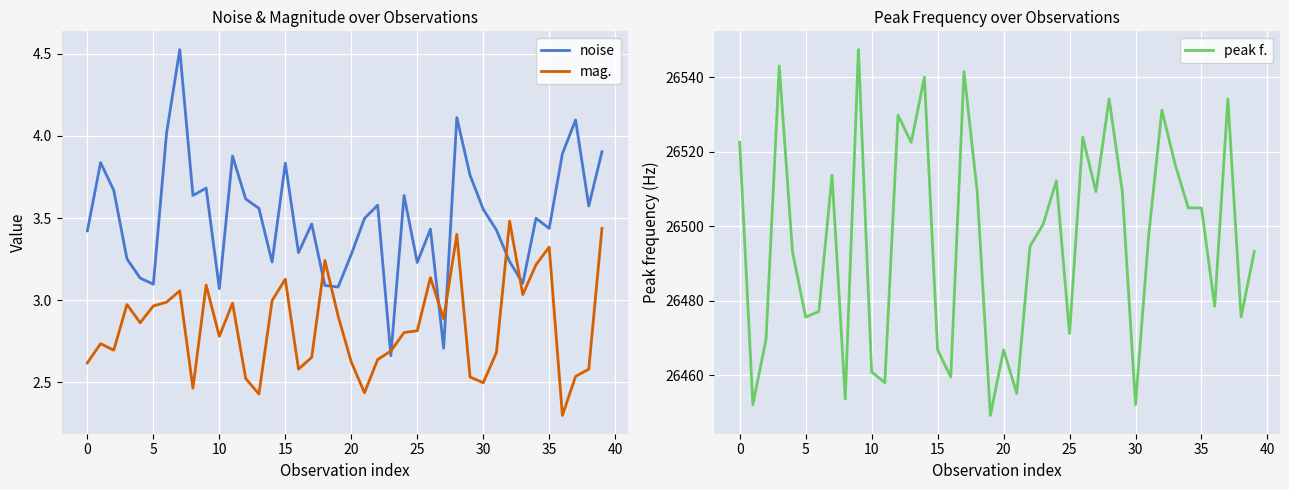

What is the label of the 19th point from the right?

21